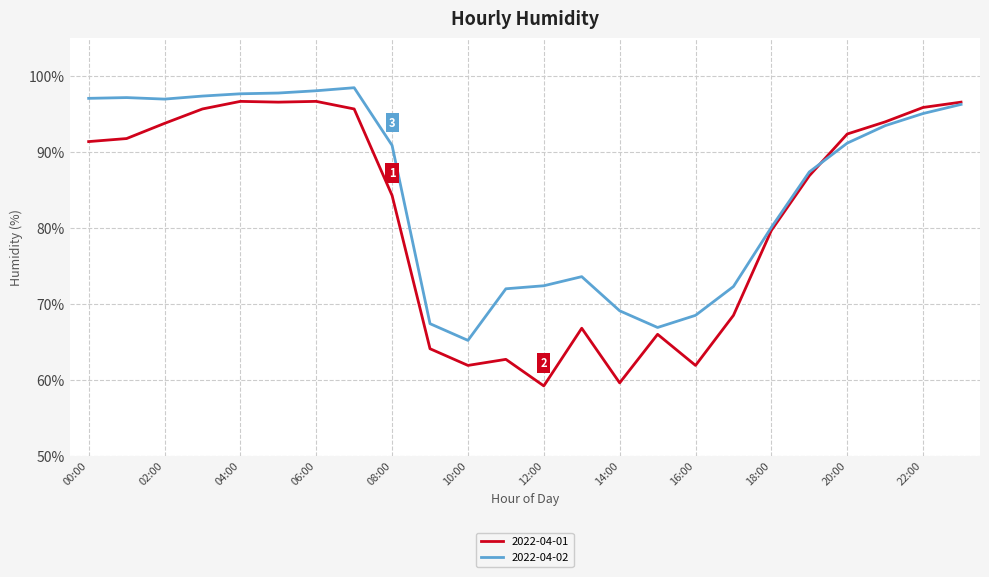

What are all the series names shown in the legend?

2022-04-01, 2022-04-02